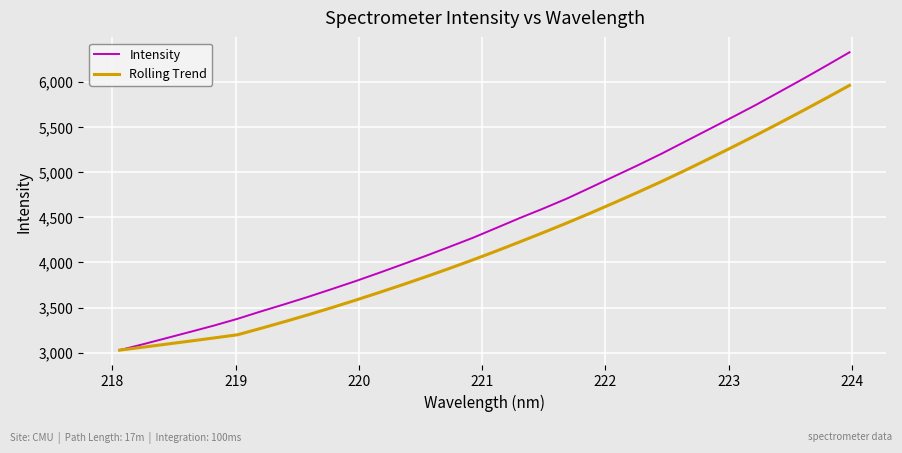

What is the maximum value shown in the chart?

6326.1